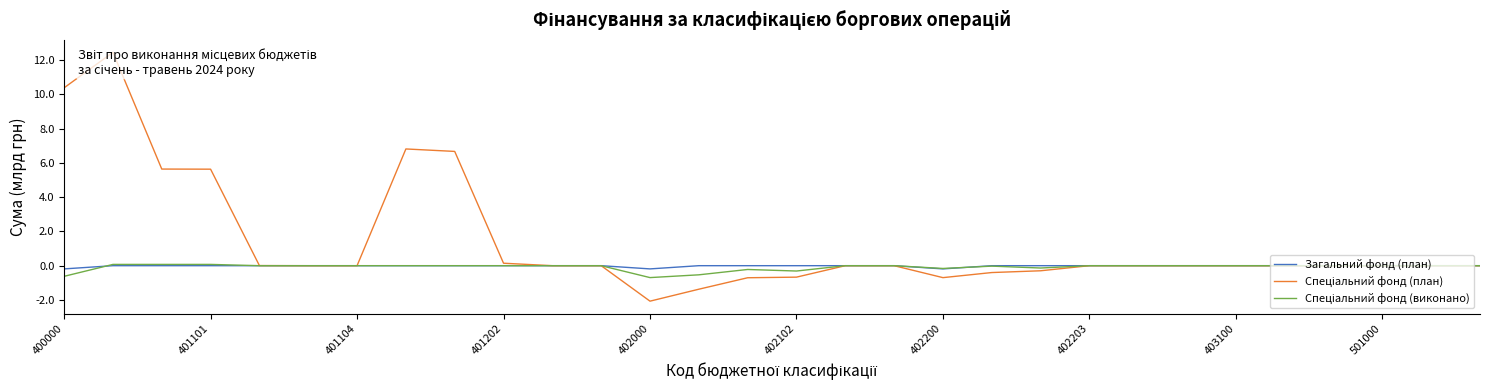

At how many categories does at least one series exceed 11?

1